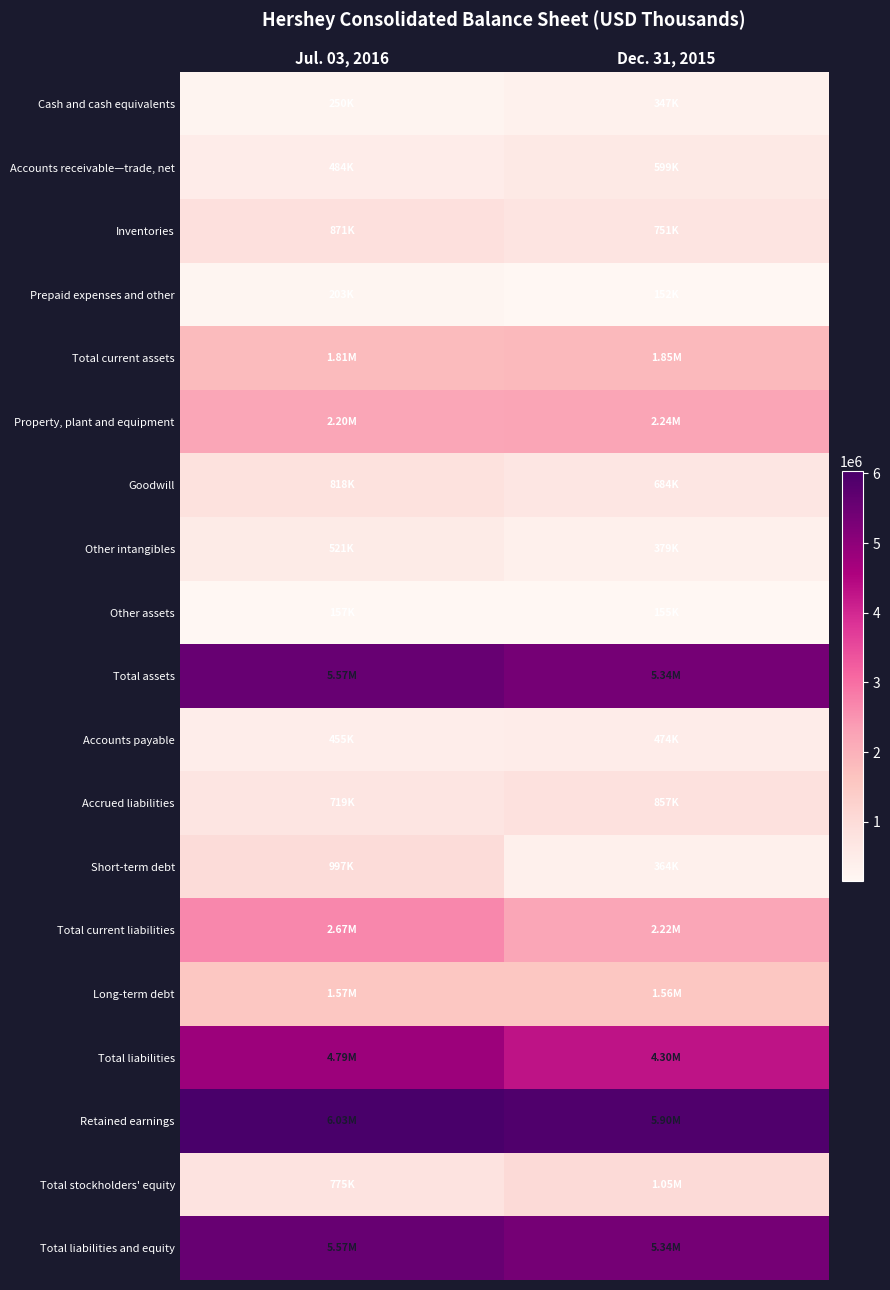

At which category is the sum across all series the highest?

Jul. 03, 2016